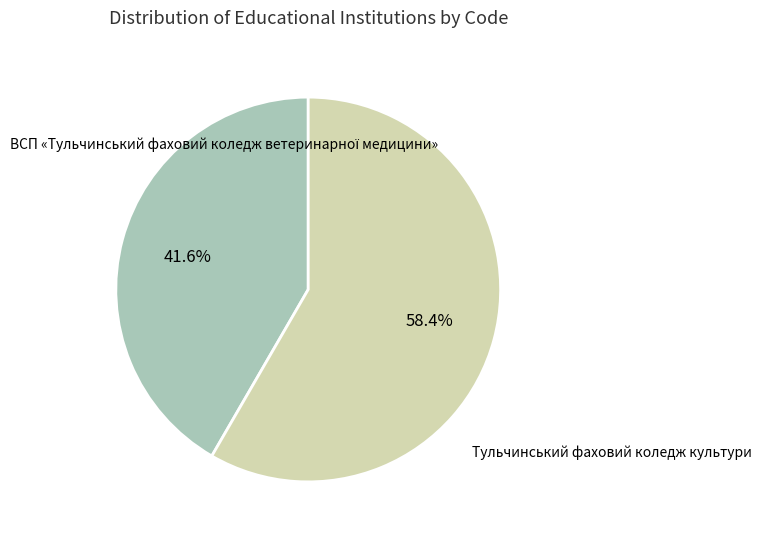

Is there any slice that represents more than half of the pie?

Yes